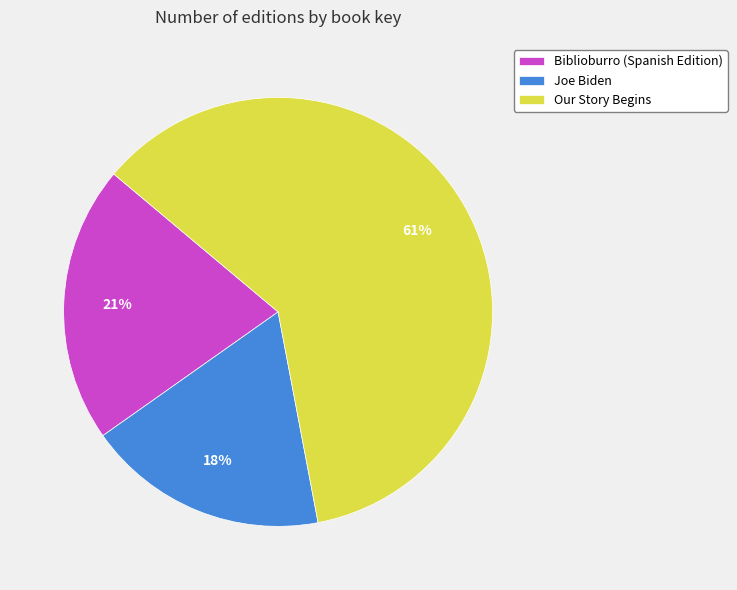

Does Our Story Begins account for over 50% of the chart?

Yes